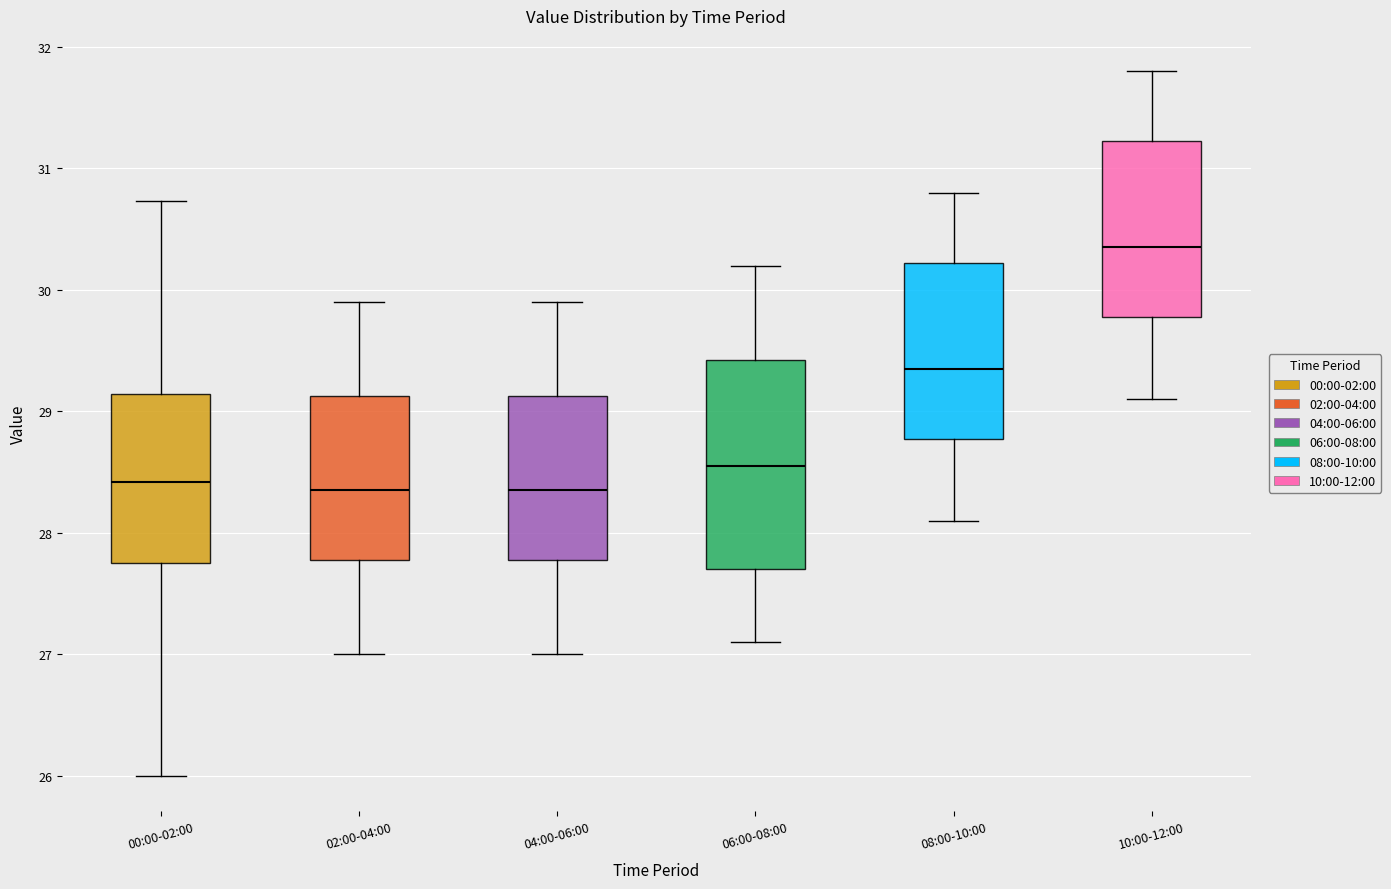

Where is the lower edge of the box for 04:00-06:00 on the y-axis? The values are not printed on the chart, so give them approximately, as read against the axis.

27.8